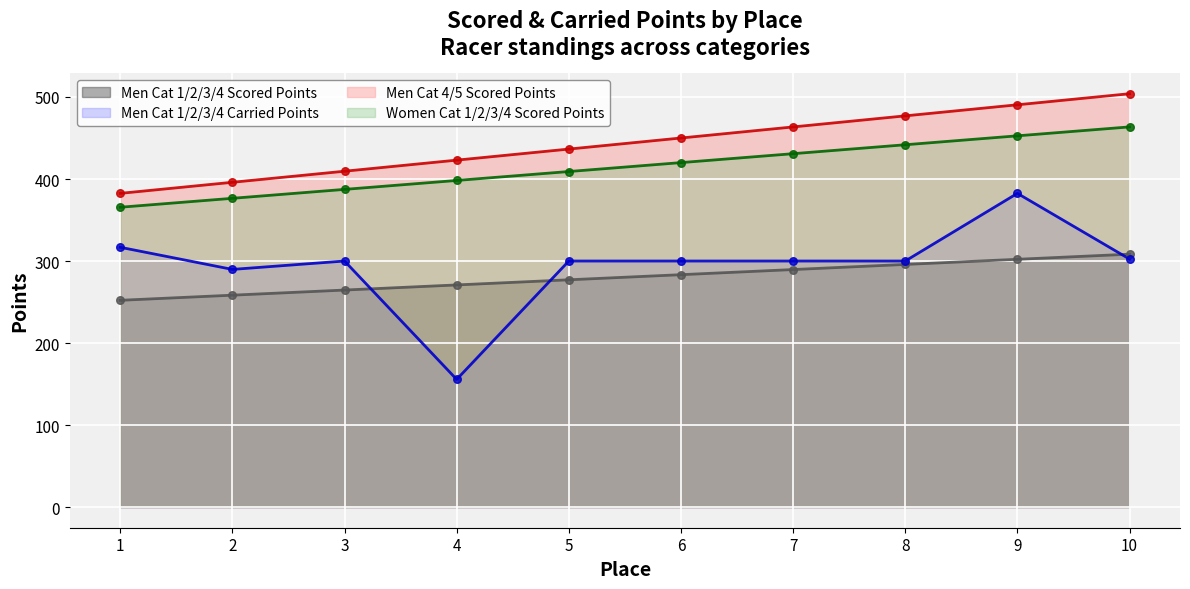

What is the total value across all series at 9?

1627.8